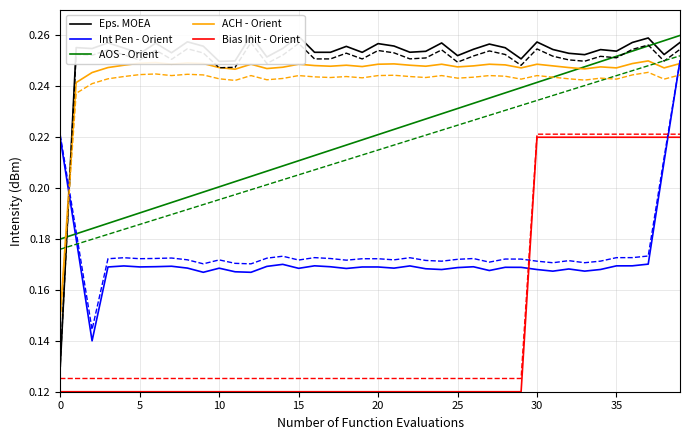

Which series ends up on top after the final intersection of Int Pen - Orient and Bias Init - Orient?

Int Pen - Orient